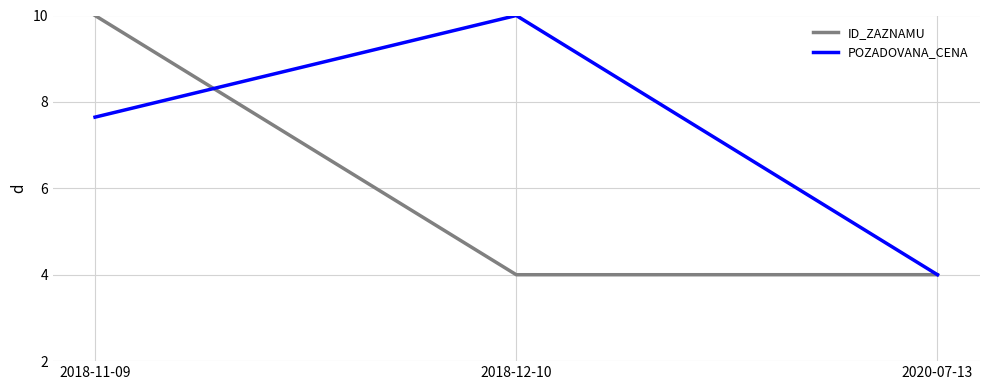

Between 2018-11-09 and 2020-07-13, which series saw the biggest shift?

ID_ZAZNAMU